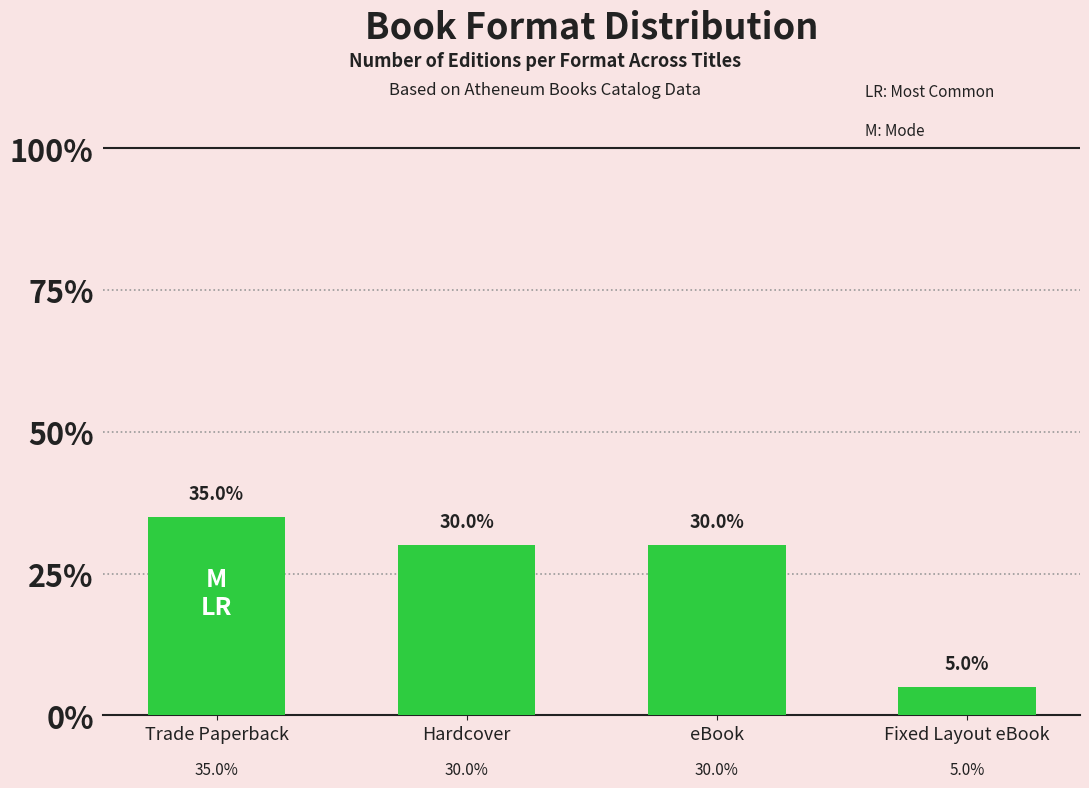

Are the bars horizontal?

No